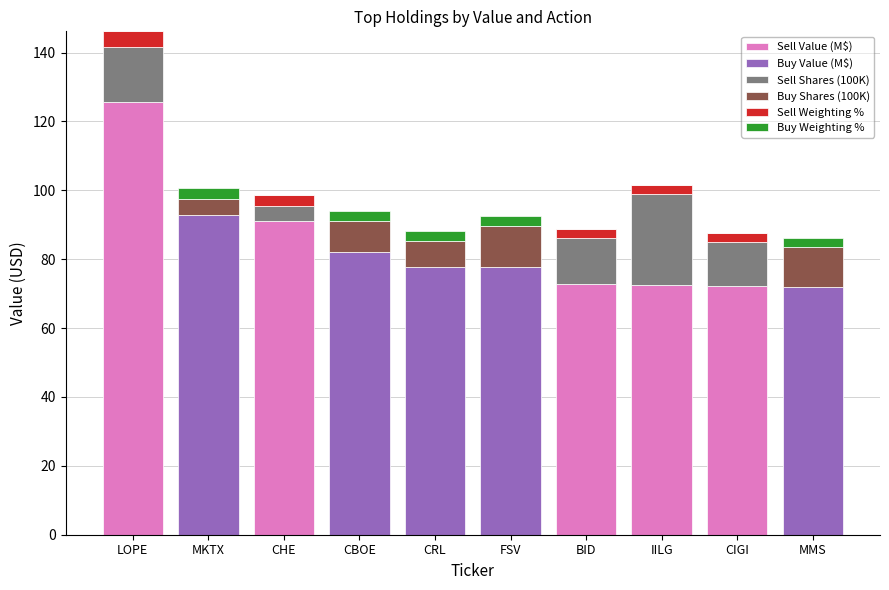

What is the total value across all series at CIGI?

87.7